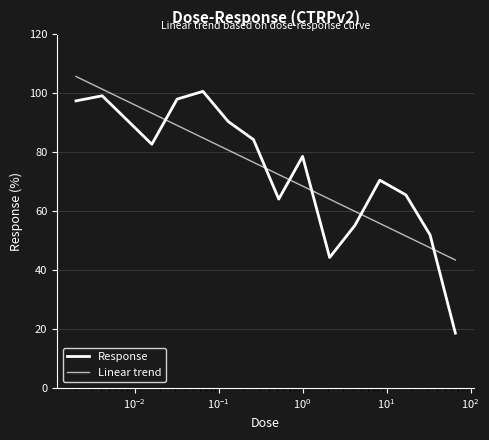

Does the chart display data point markers on the line(s)?

No